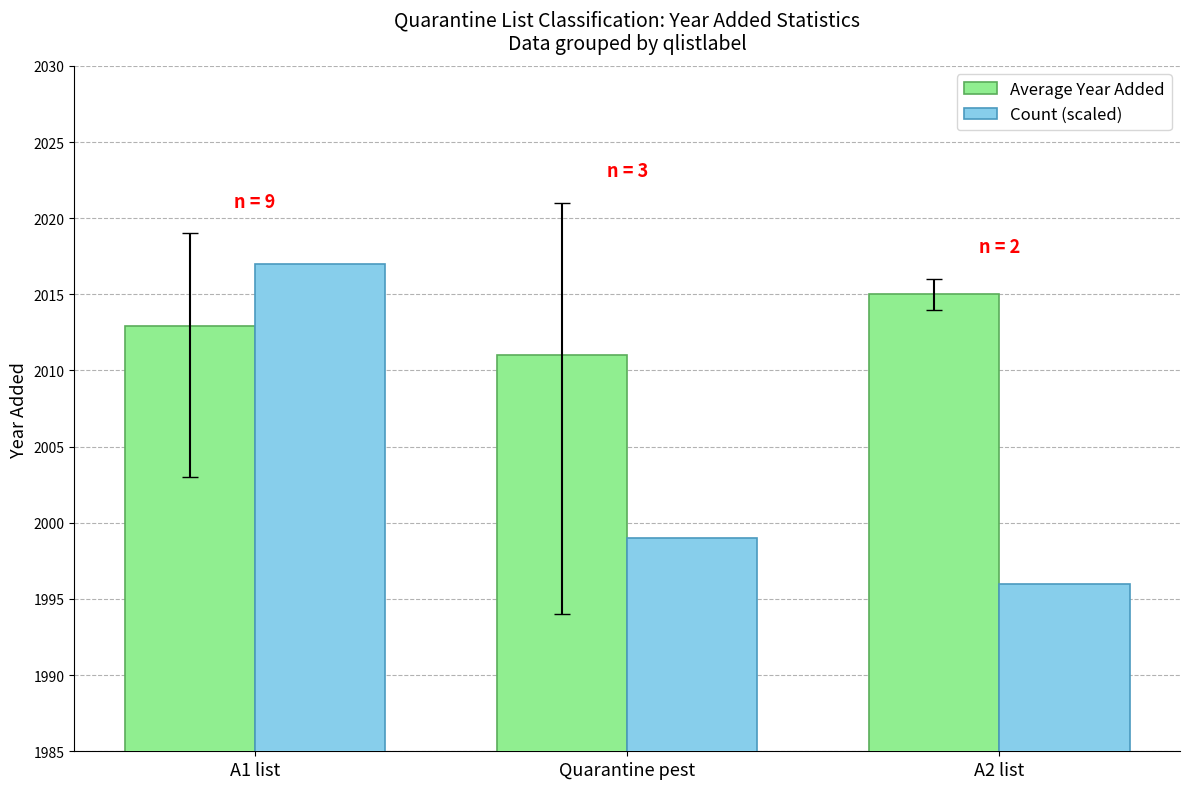

How many groups of bars are there?

3